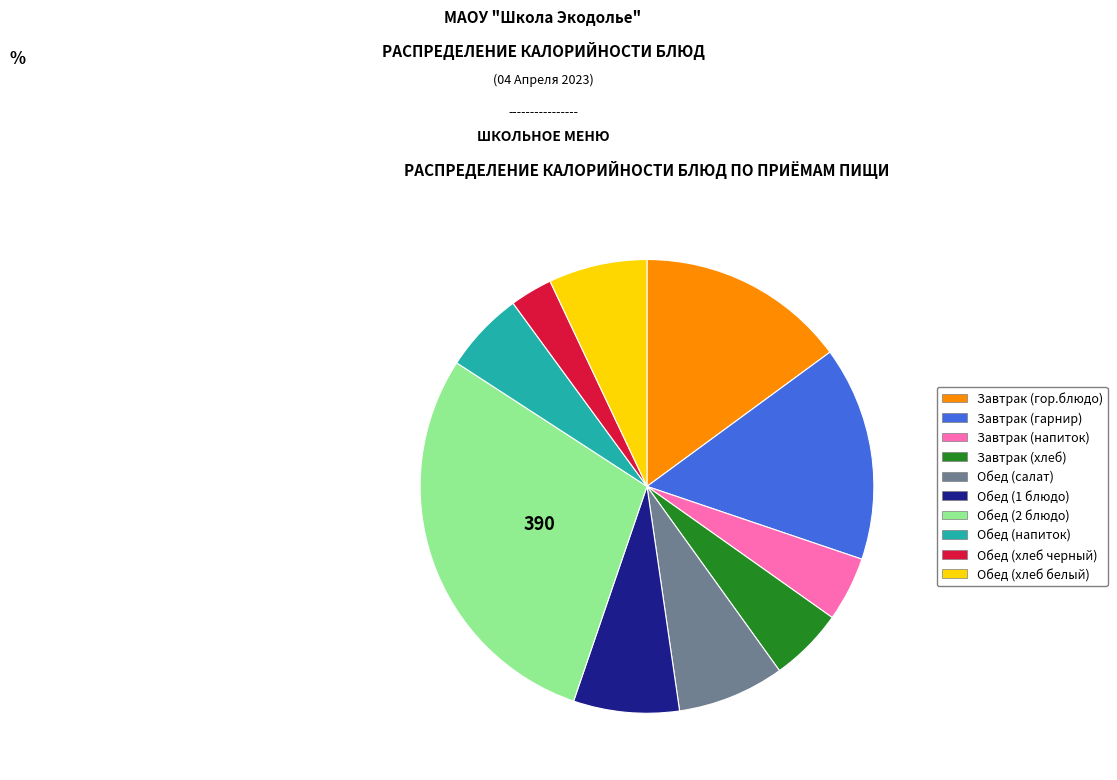

Does any single category account for the majority?

No